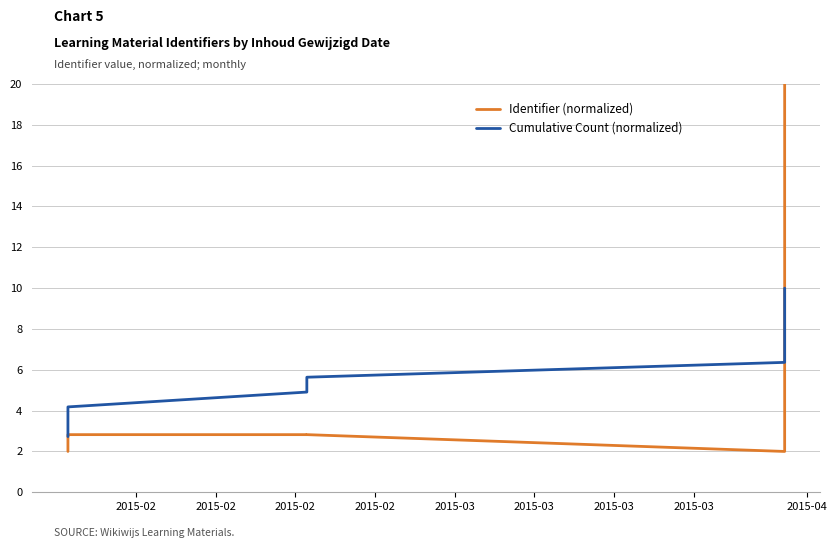

Which series ends up on top after the final intersection of Cumulative Count (normalized) and Identifier (normalized)?

Identifier (normalized)